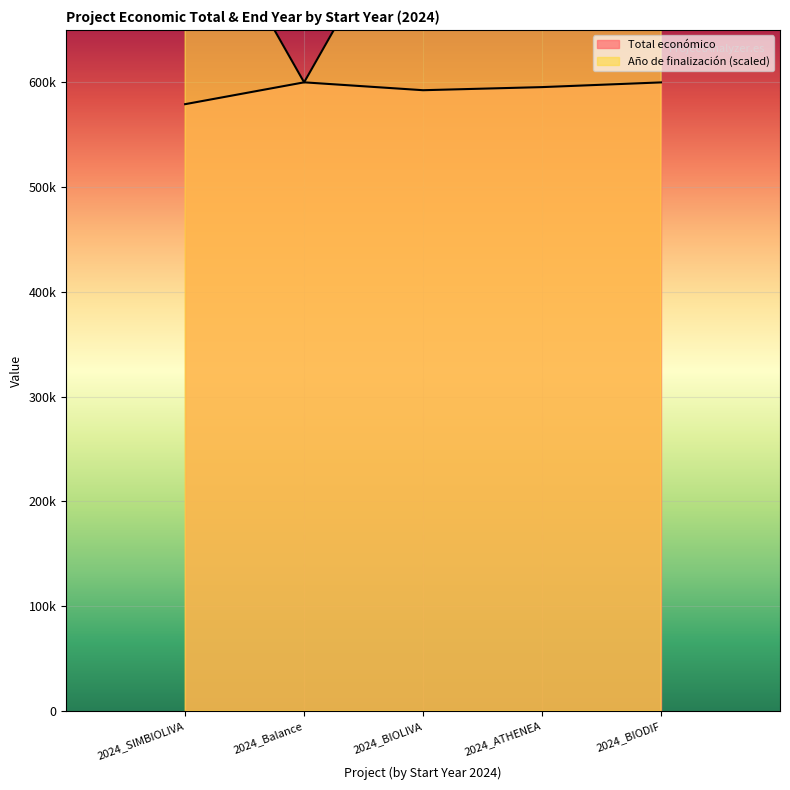

What are all the series names shown in the legend?

Total económico, Año de finalización